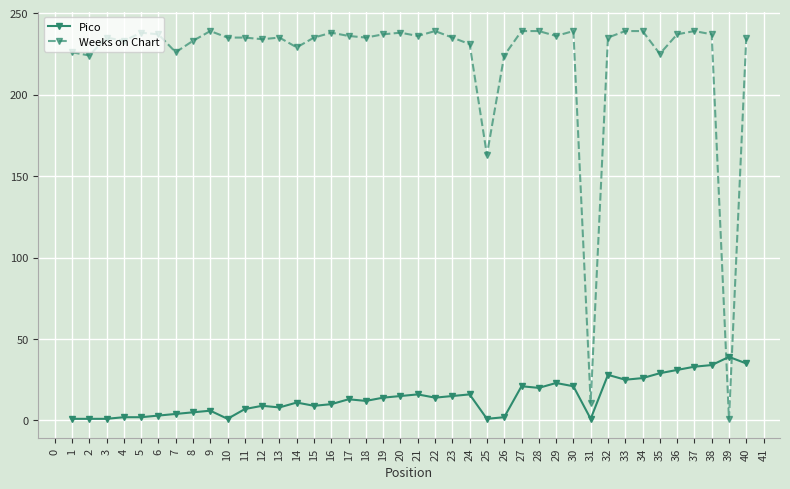

What is the sum of all Weeks on Chart values?

8857